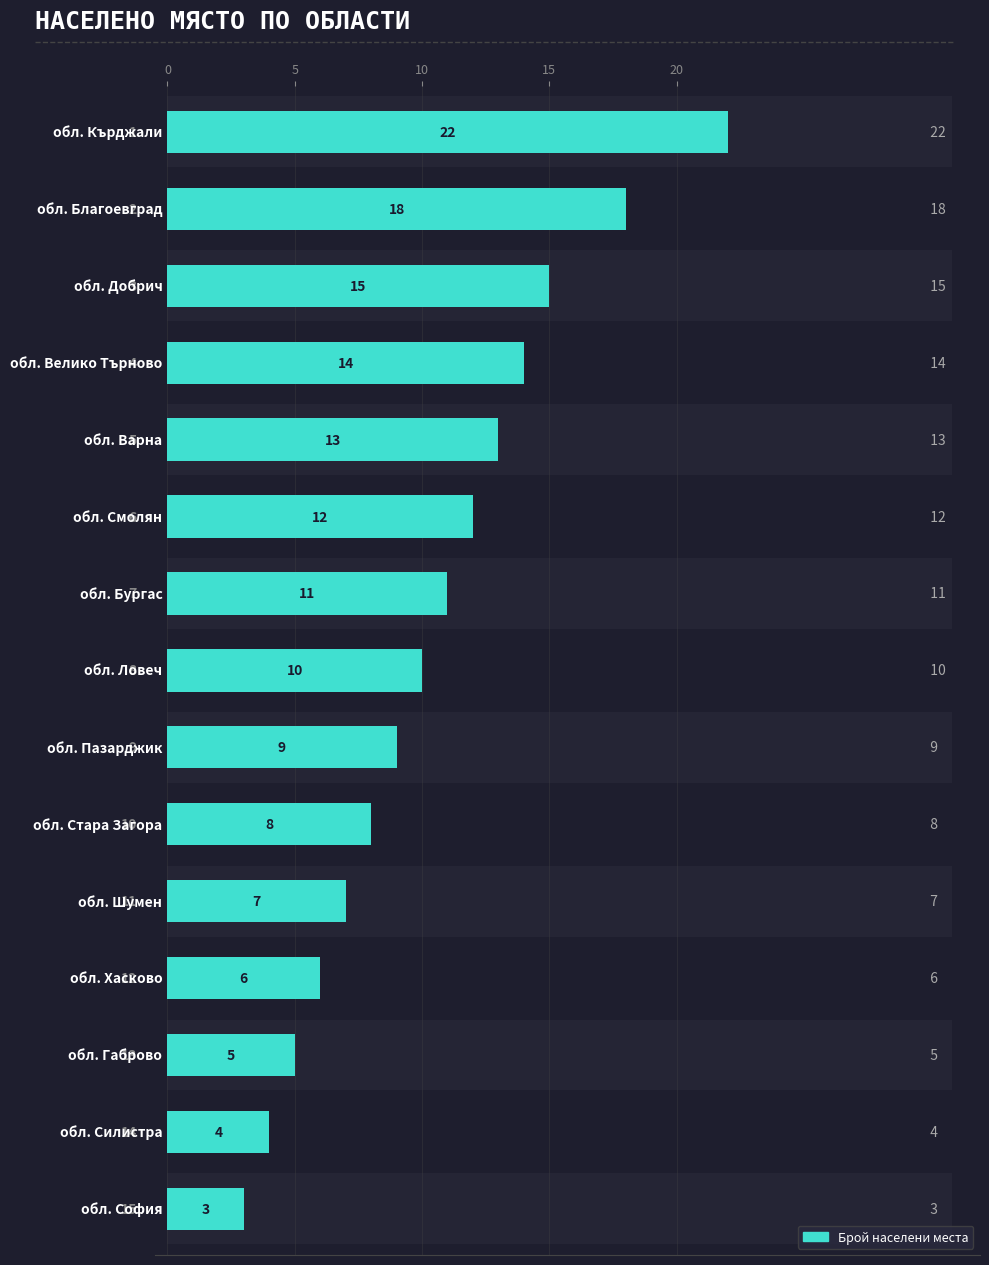

What is the change in value from 6 to 14?

-8